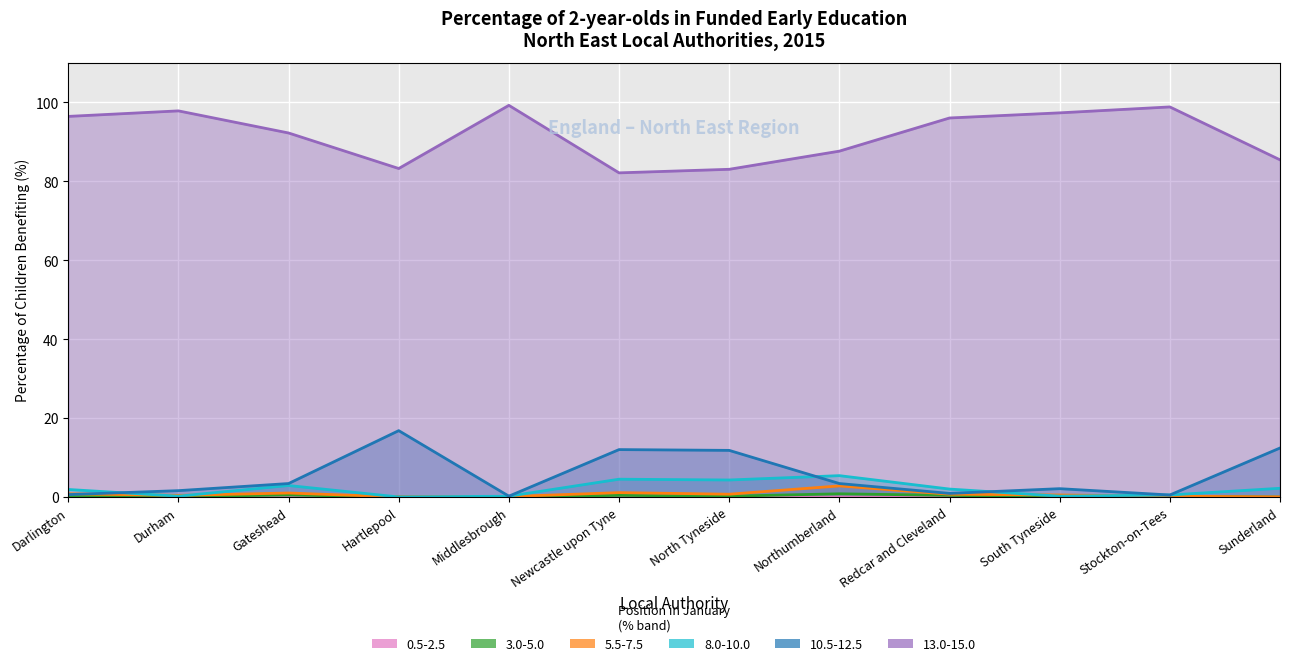

How many lines are shown in the chart?

6